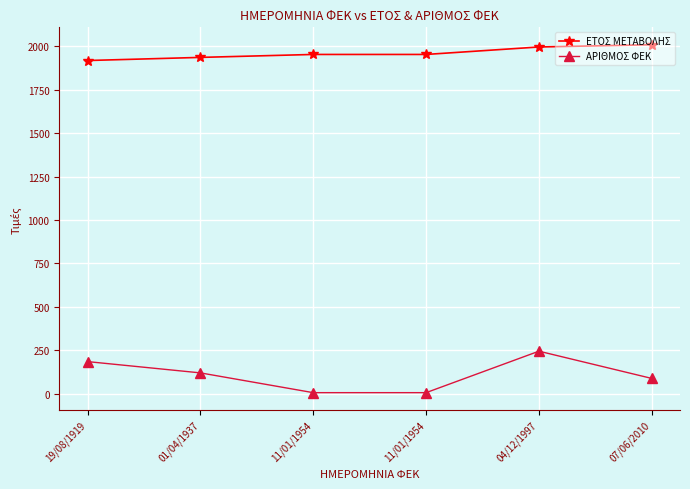

What are all the series names shown in the legend?

ΕΤΟΣ ΜΕΤΑΒΟΛΗΣ, ΑΡΙΘΜΟΣ ΦΕΚ